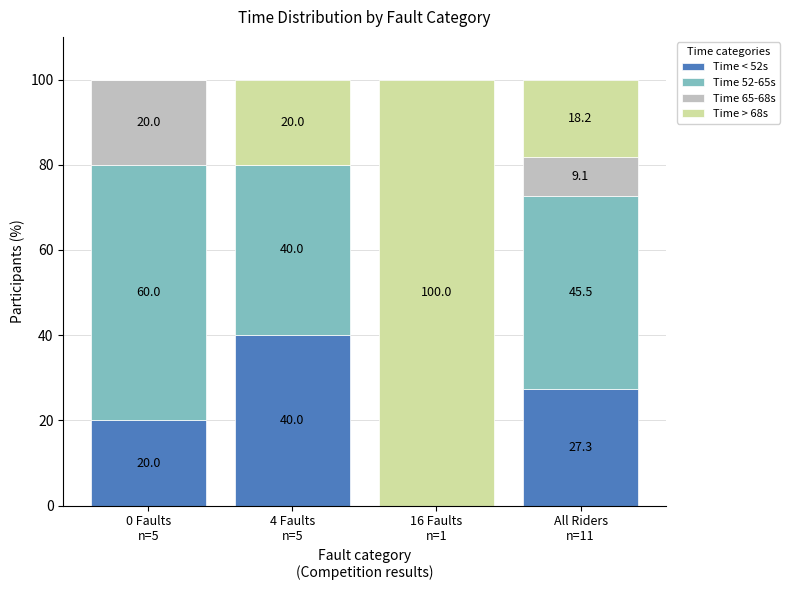

How many data points does each series have?

4